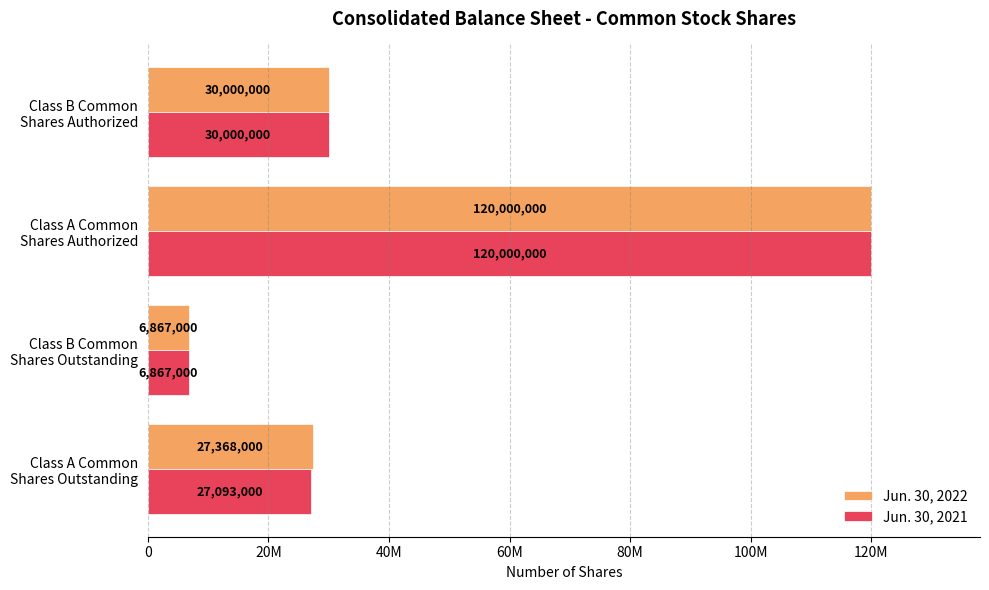

What is the difference between the maximum and minimum values in the Jun. 30, 2021 series?

113133000